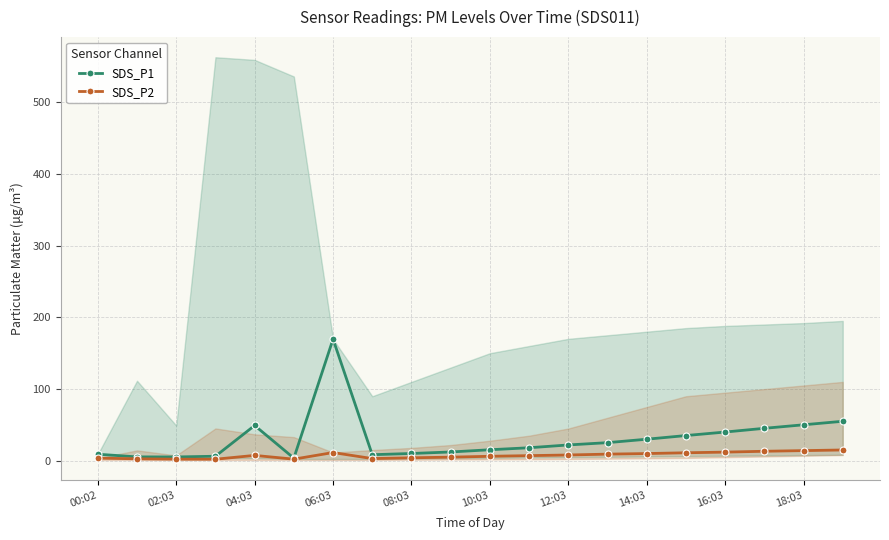

What is the highest value of the SDS_P1 series?

169.6